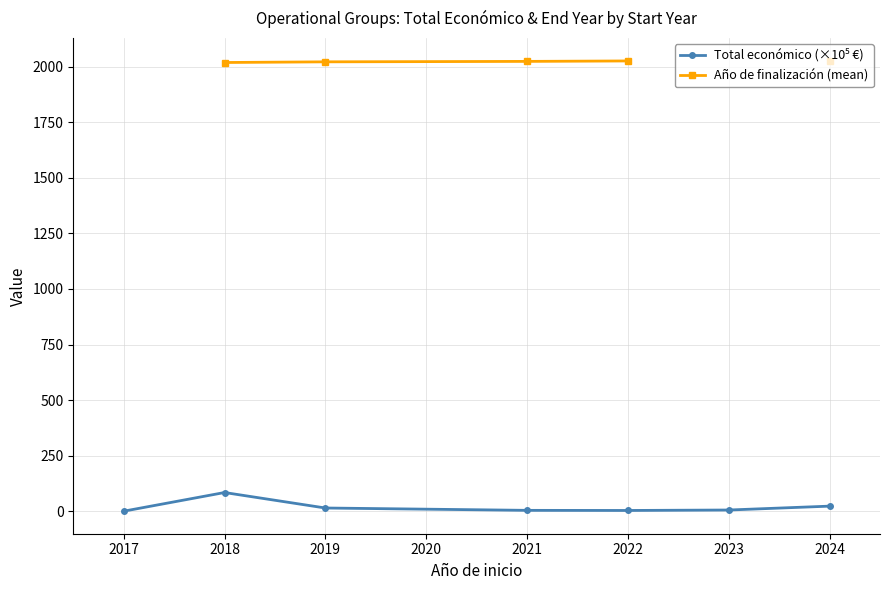

True or false: Año de finalización (mean) and Total económico (×10⁵ €) intersect in this chart.

False